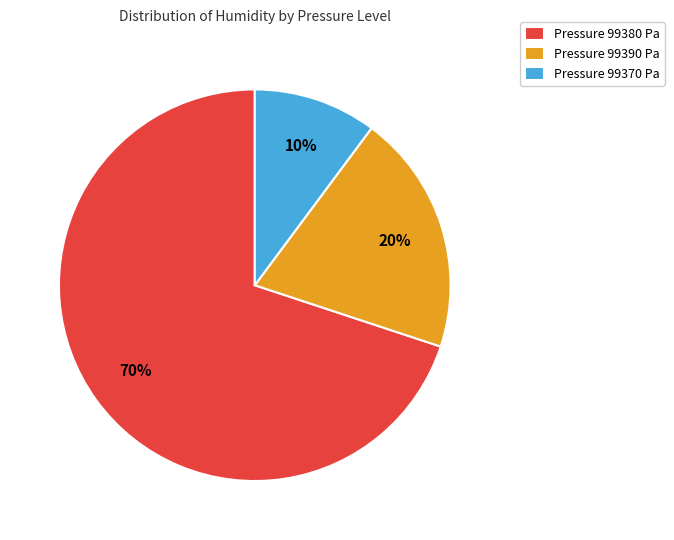

Is it true that Pressure 99390 Pa is 26% of the pie?

False